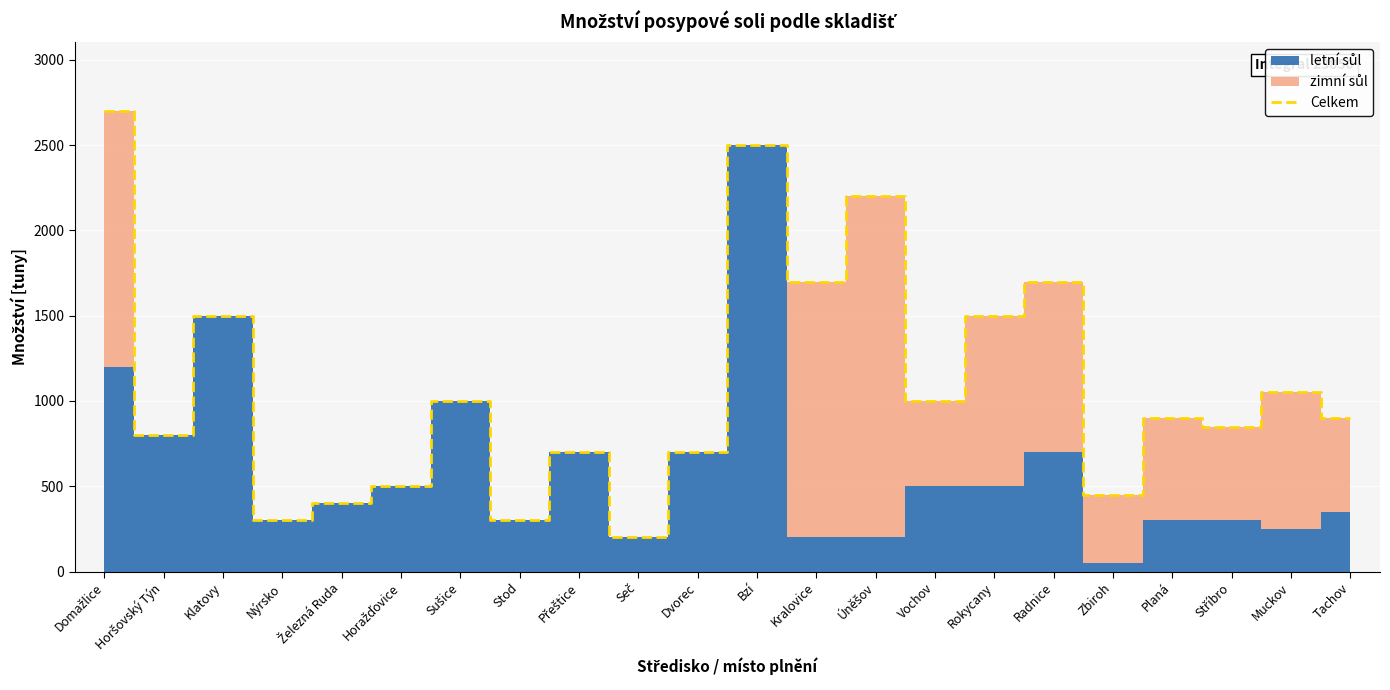

Reading left to right, transcribe all the data shown in this chart.

Domažlice=2700	Horšovský Týn=800	Klatovy=1500	Nýrsko=300	Železná Ruda=400	Horažďovice=500	Sušice=1000	Stod=300	Přeštice=700	Seč=200	Dvorec=700	Bzí=2500	Kralovice=1700	Úněšov=2200	Vochov=1000	Rokycany=1500	Radnice=1700	Zbiroh=450	Planá=900	Stříbro=850	Muckov=1050	Tachov=900